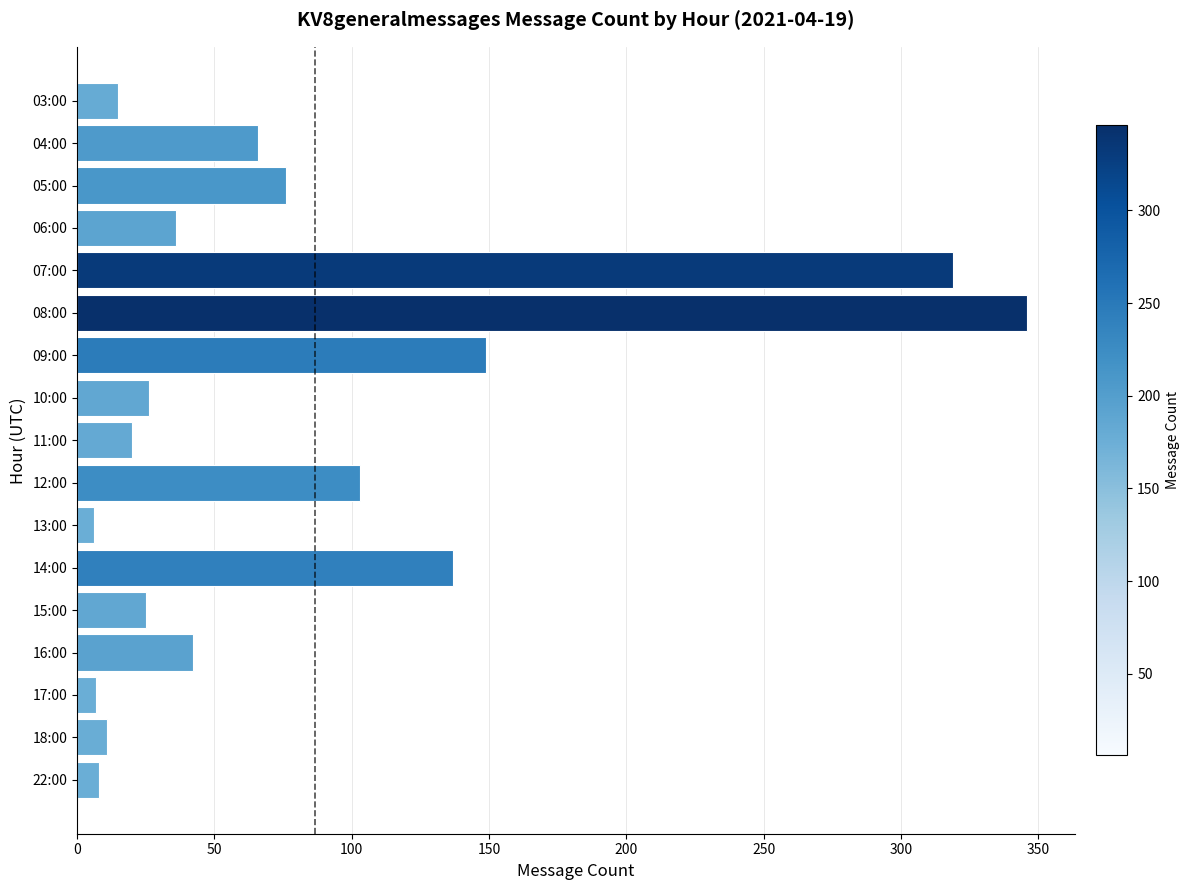

What is the sum of all values?

1392